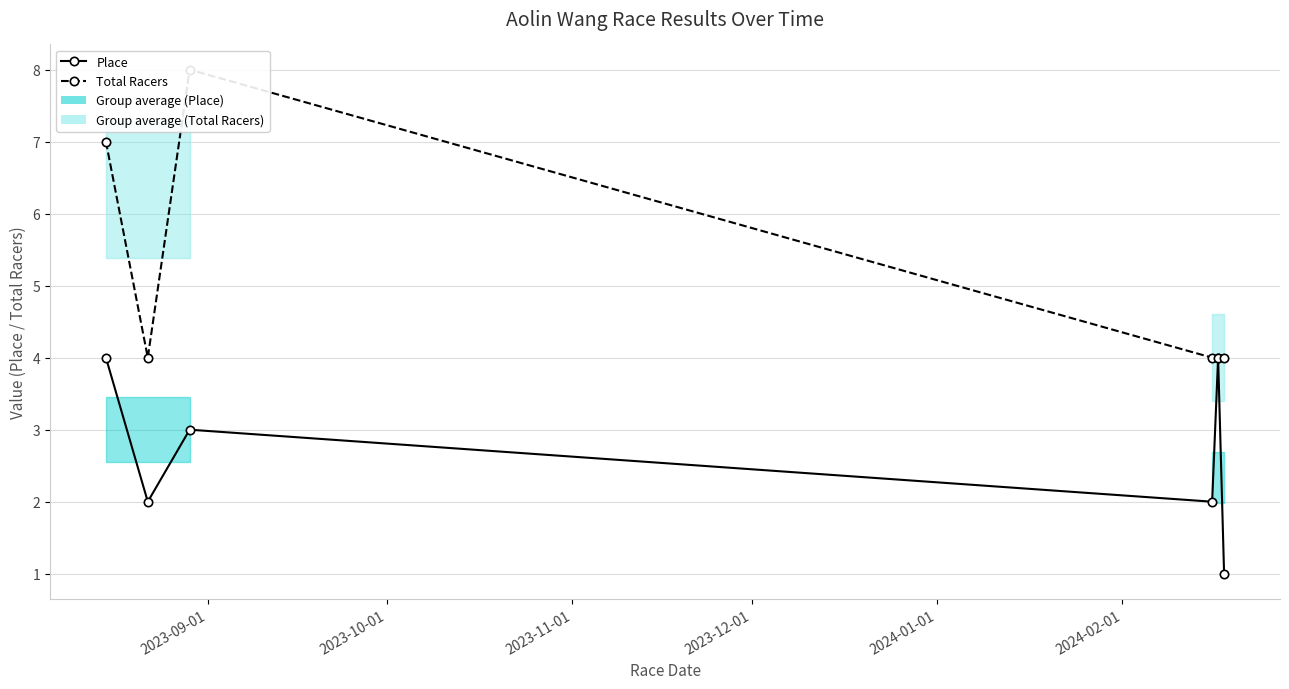

How many Total Racers values are between 4 and 7?

5